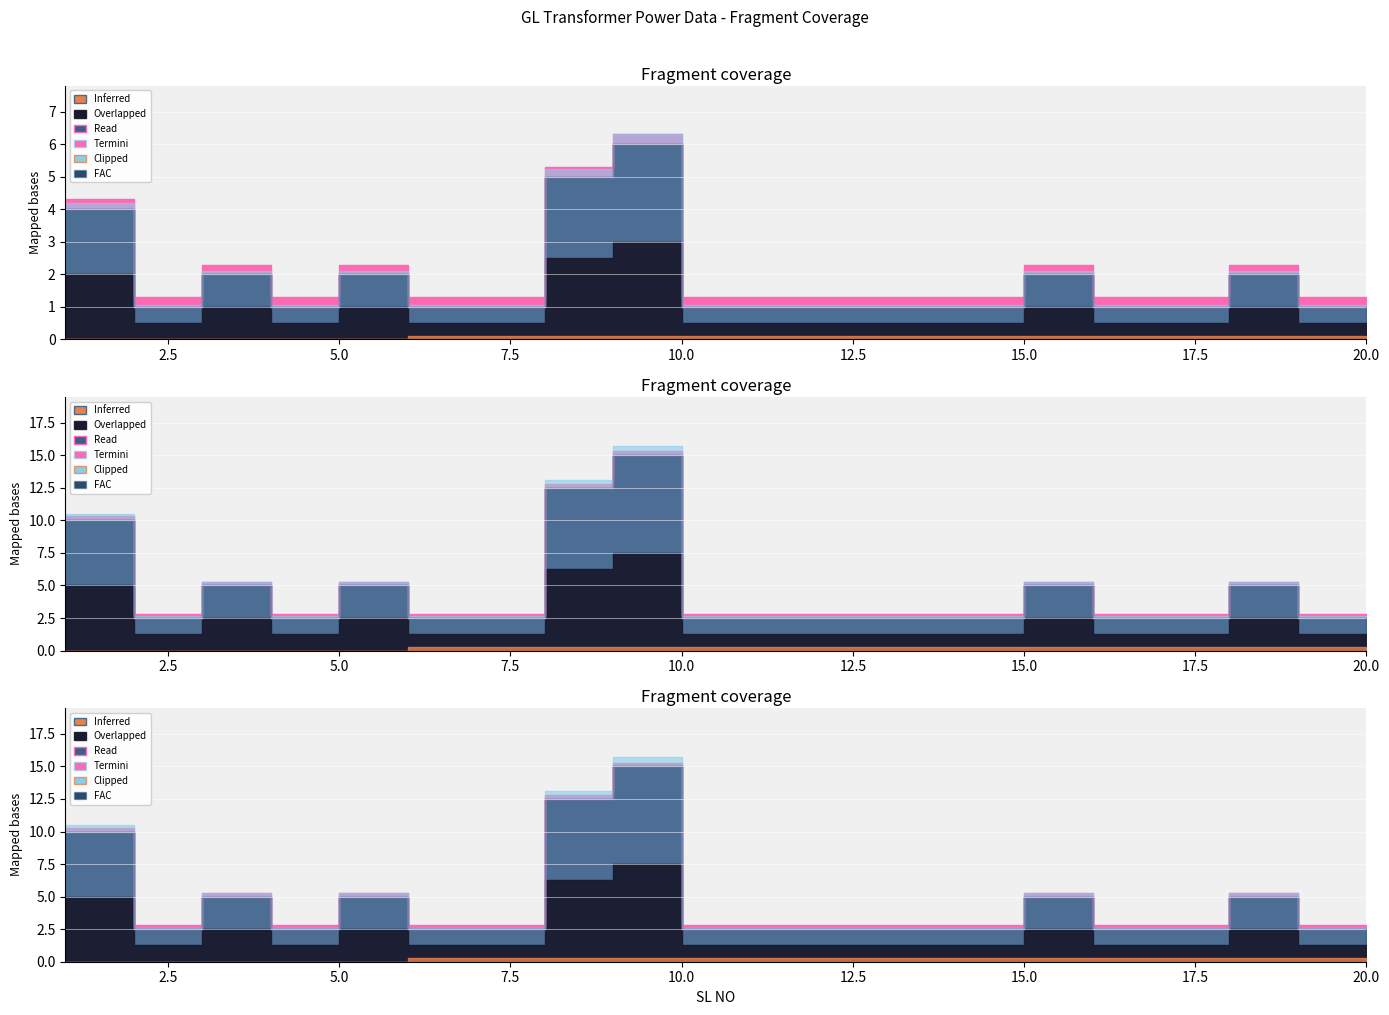

Is it true that FAC equals 0 at 19?

True